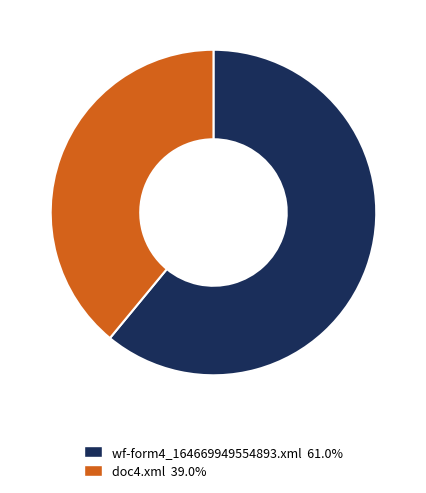

Which slice represents more than half of the pie?

wf-form4_164669949554893.xml